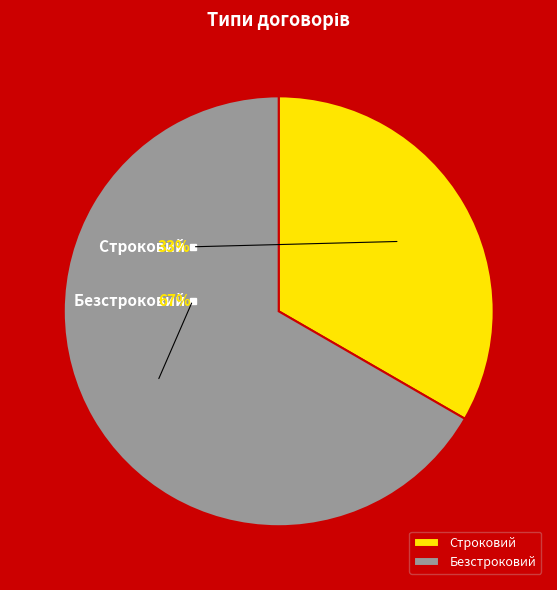

Do Безстроковий and Строковий together represent more than half of the pie?

Yes